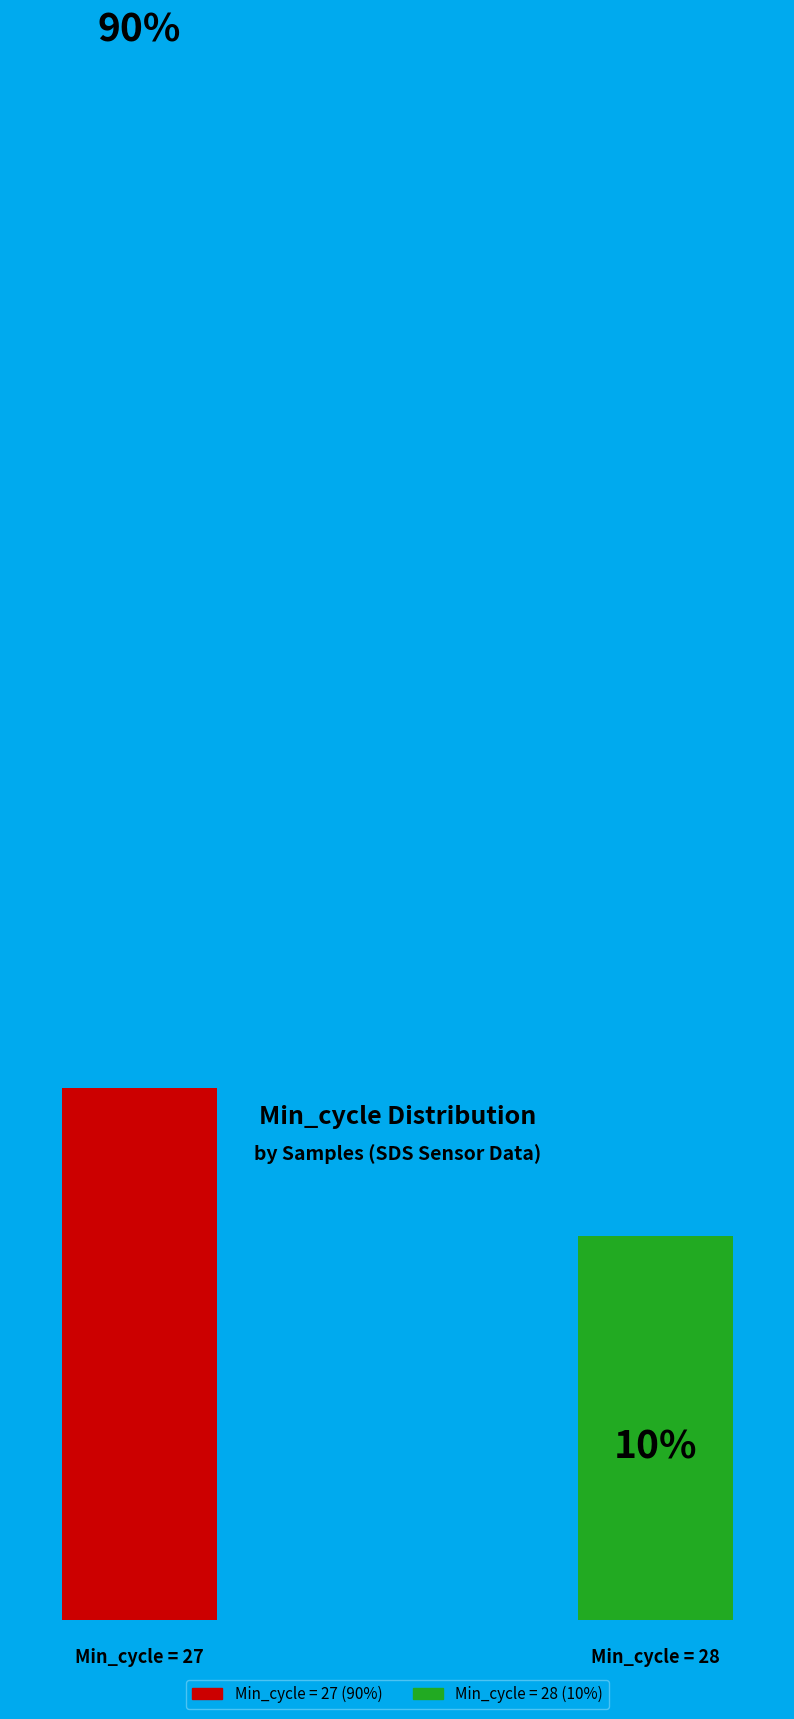

What is the ratio of the value at 27 to the value at 27?

1.0